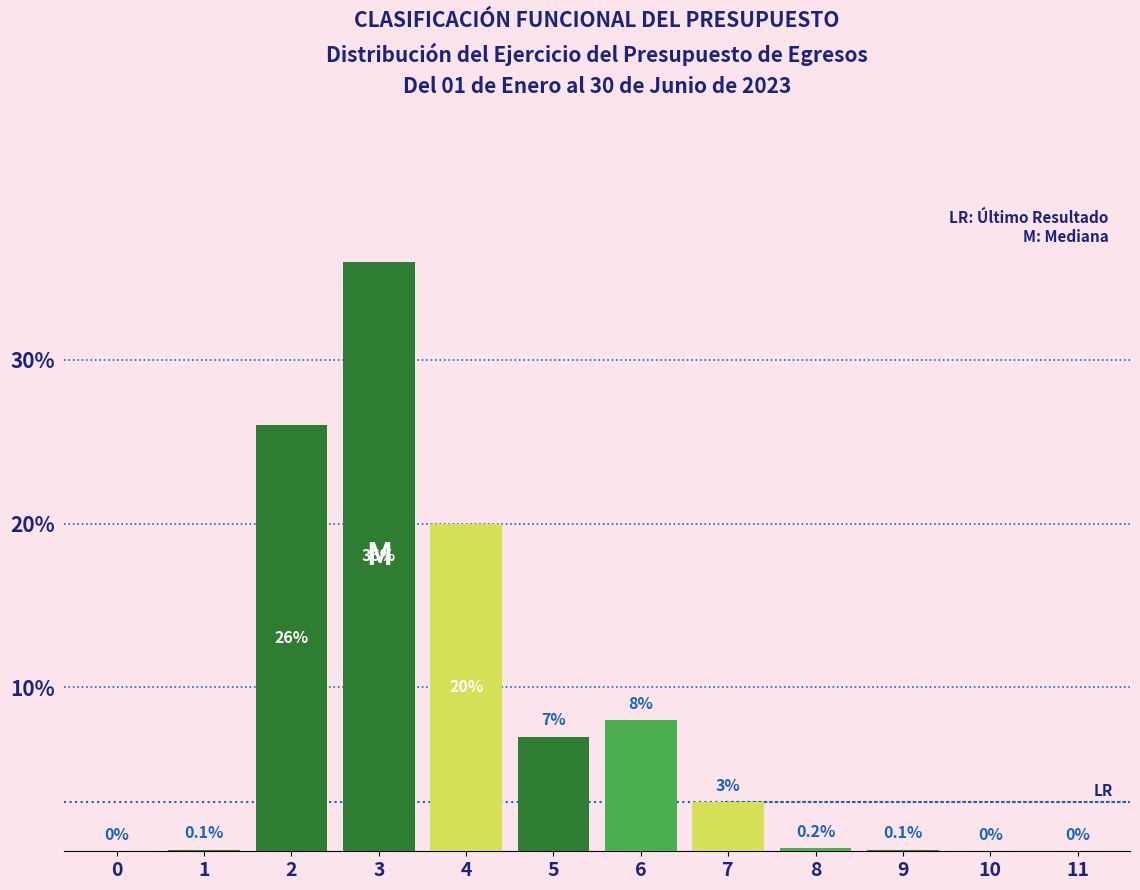

Reading left to right, extract all data points from this chart.

0=0.0	1=0.1	2=26.0	3=36.0	4=20.0	5=7.0	6=8.0	7=3.0	8=0.2	9=0.1	10=0.0	11=0.0